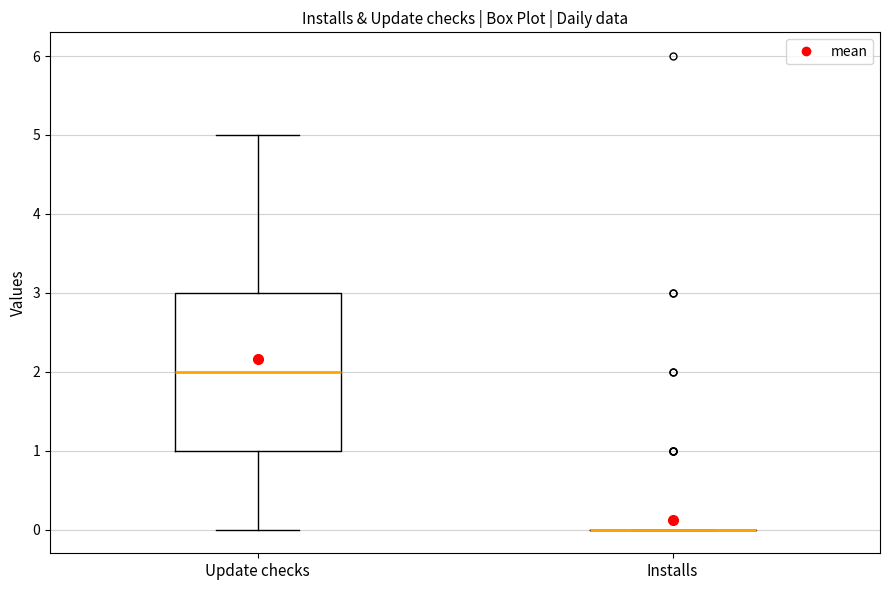

Which box is the tallest, from its lower edge to its upper edge?

Update checks